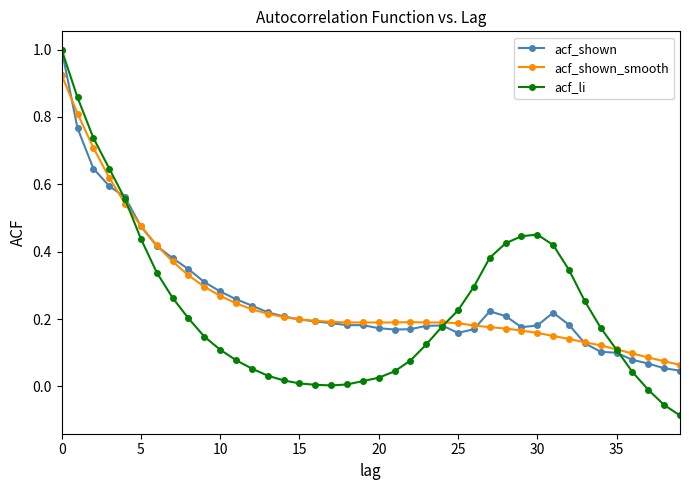

Which series has the widest spread of values?

acf_li